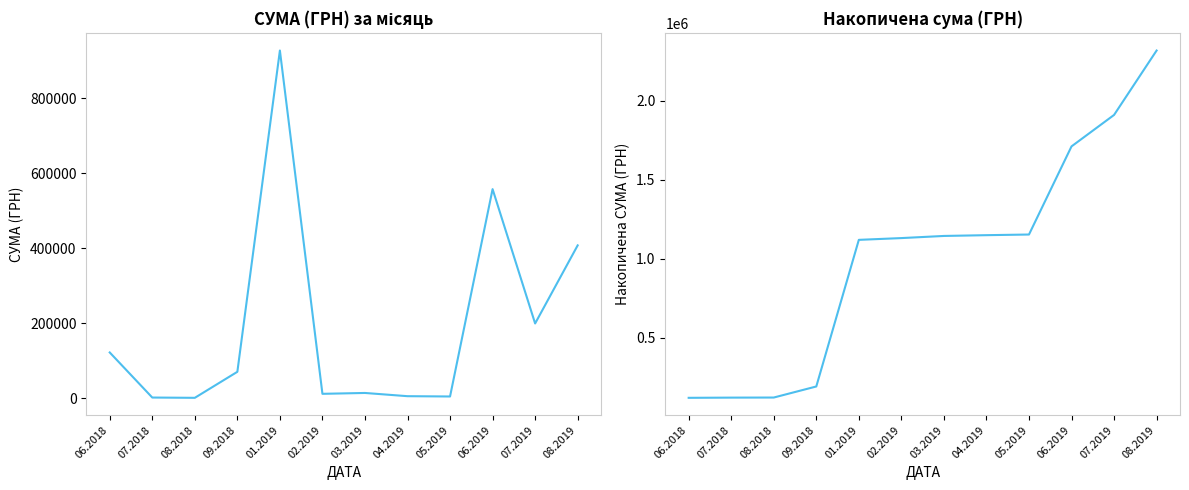

Reading left to right, extract all data points from this chart.

СУМА (ГРН): 06.2018=121557.0	07.2018=1284.0	08.2018=528.0	09.2018=69940.9	01.2019=927060.7	02.2019=11205.0	03.2019=13500.4	04.2019=4900.0	05.2019=4109.3	06.2019=557289.5	07.2019=198887.7	08.2019=407215.8
Накопичена сума: 06.2018=121557.0	07.2018=122841.0	08.2018=123369.0	09.2018=193309.9	01.2019=1120370.6	02.2019=1131575.6	03.2019=1145076.0	04.2019=1149976.0	05.2019=1154085.3	06.2019=1711374.8	07.2019=1910262.5	08.2019=2317478.3